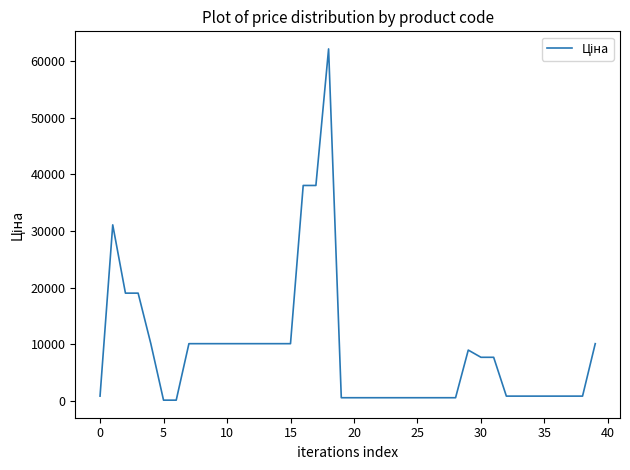

What is the maximum value shown in the chart?

62116.9